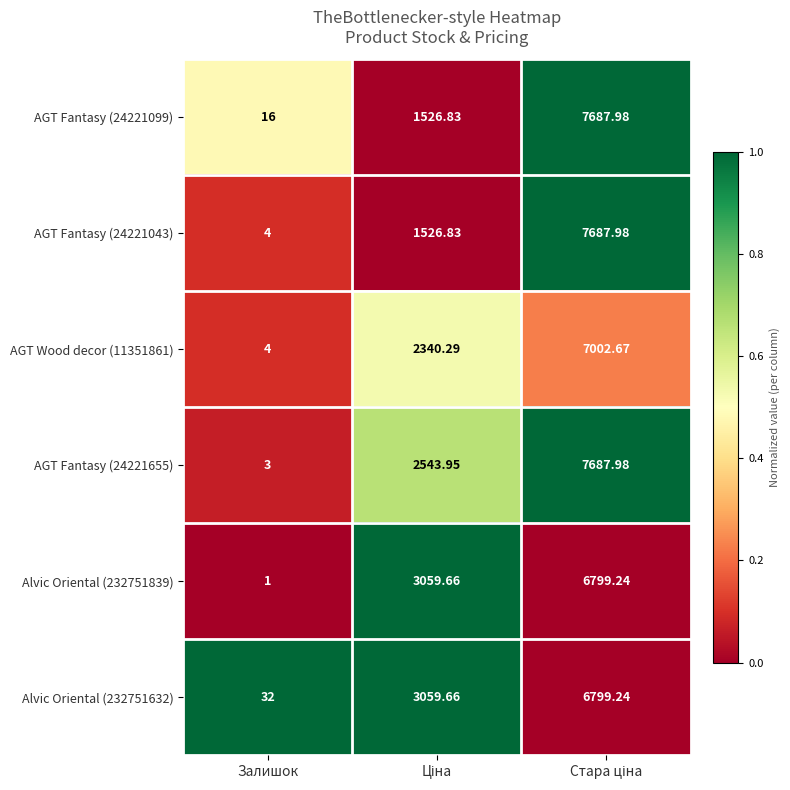

At which category does the chart reach its minimum across all series?

Залишок